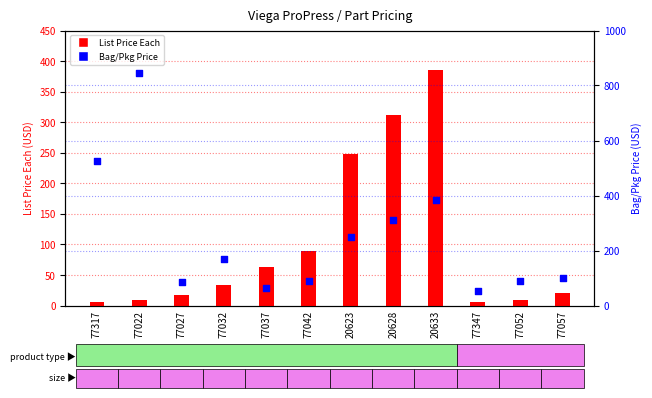

Which series contains the highest Y value?

Bag/Pkg Price